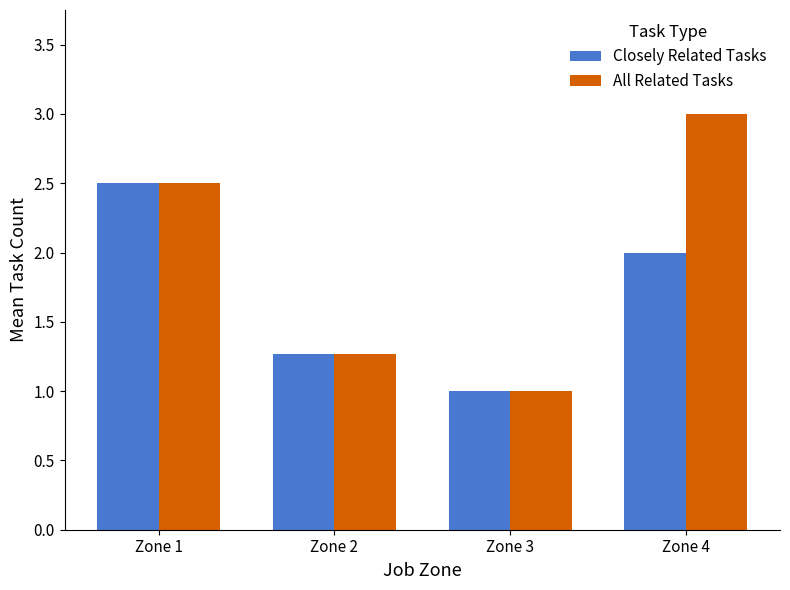

Which series has the largest range (max minus min)?

All Related Tasks